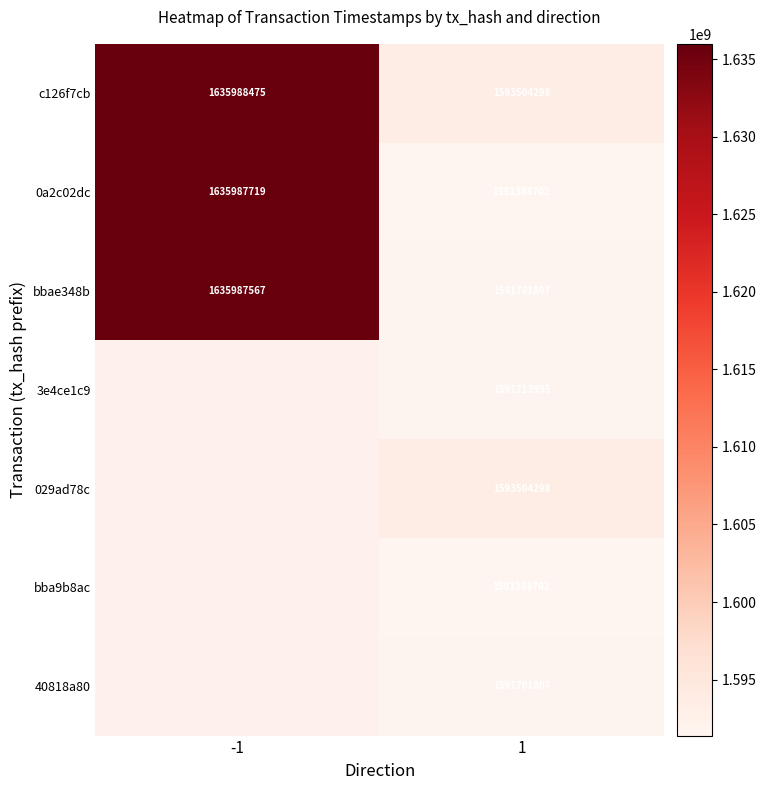

What is the difference between the highest and lowest values at 1?

2115596